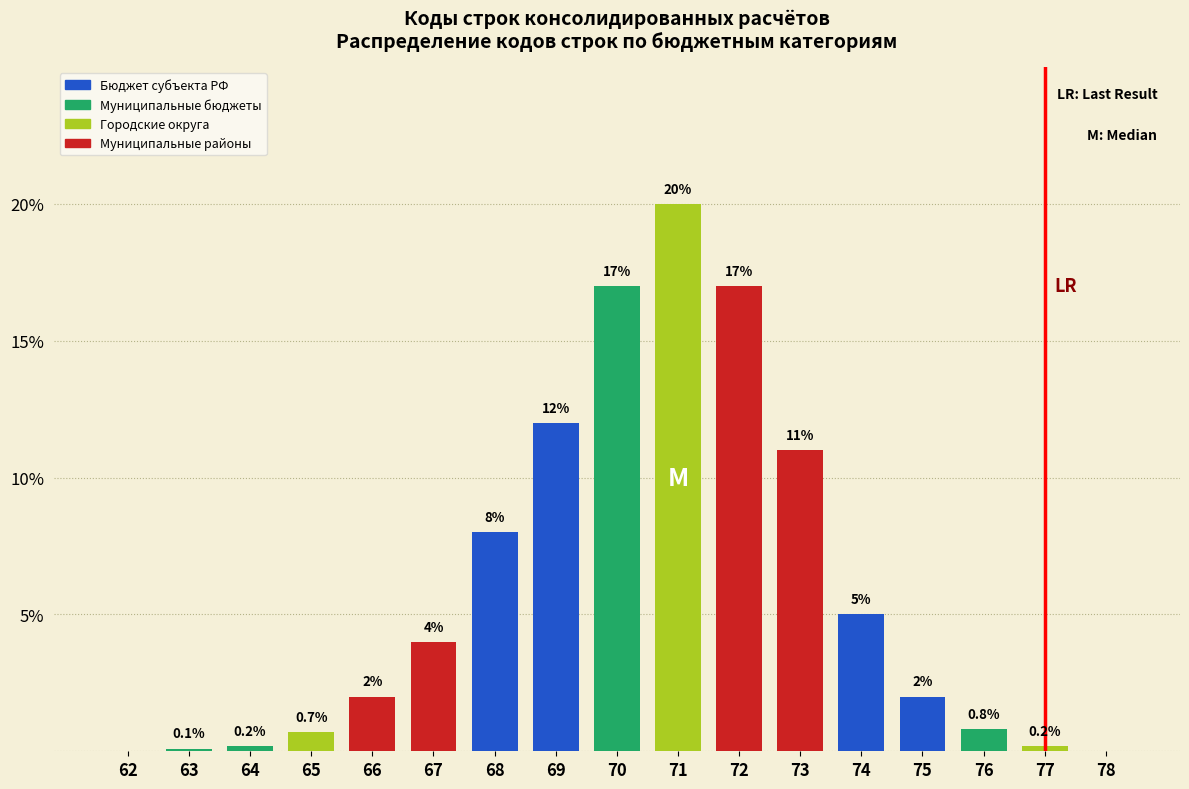

Reading right to left, what are all the values shown in this chart?

78=0.0	77=0.2	76=0.8	75=2.0	74=5.0	73=11.0	72=17.0	71=20.0	70=17.0	69=12.0	68=8.0	67=4.0	66=2.0	65=0.7	64=0.2	63=0.1	62=0.0